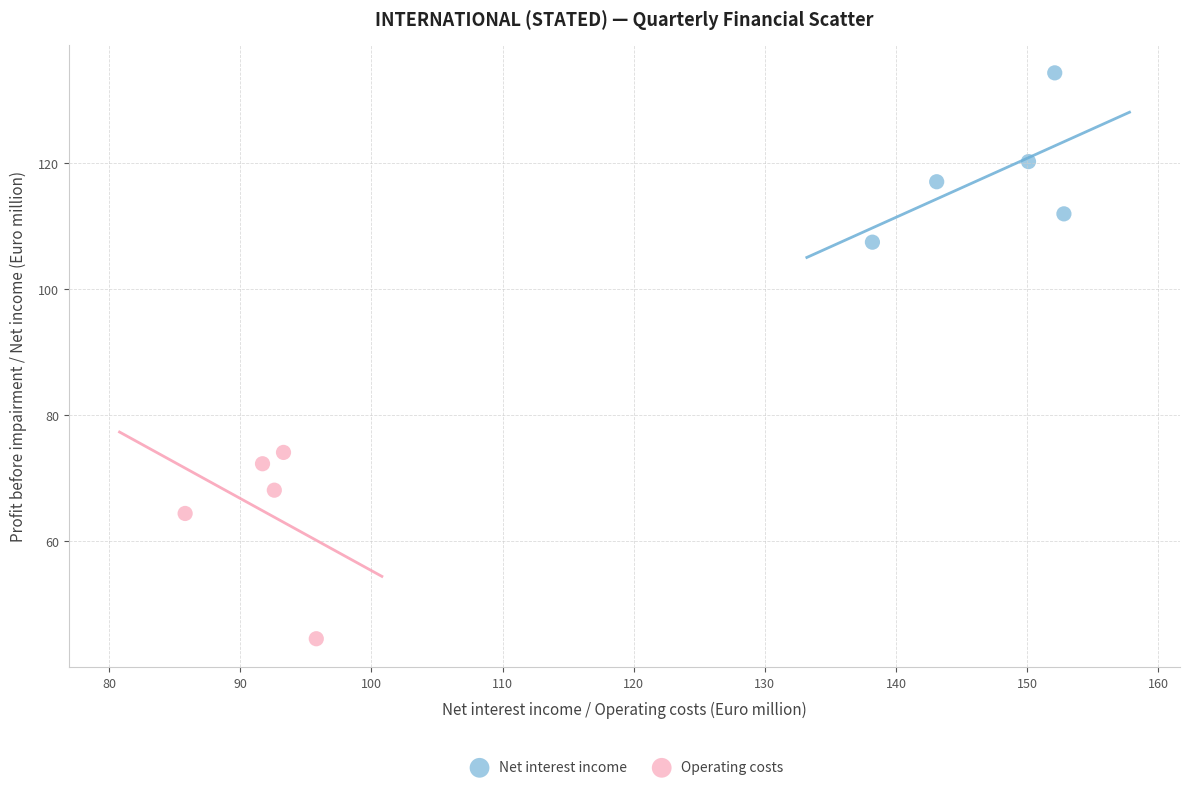

What are all the series names shown in the legend?

Net interest income, Operating costs